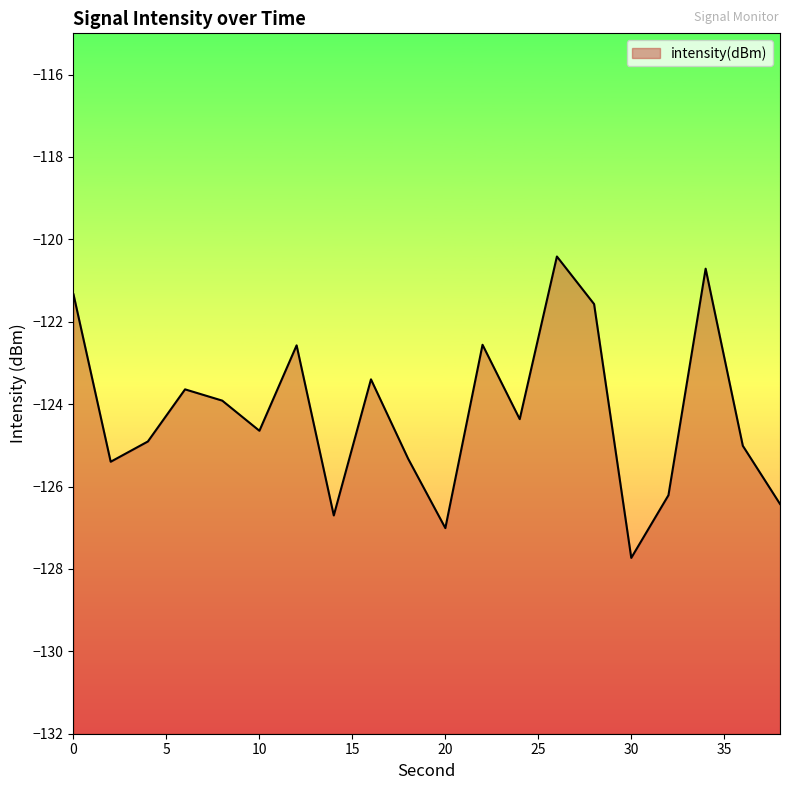

Does the chart have visible grid lines?

No